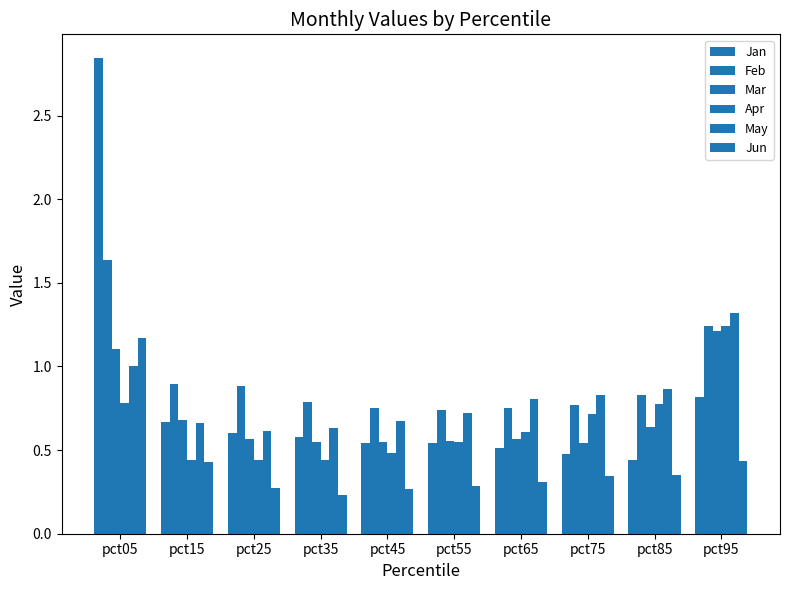

Count the number of data series in this chart.

6